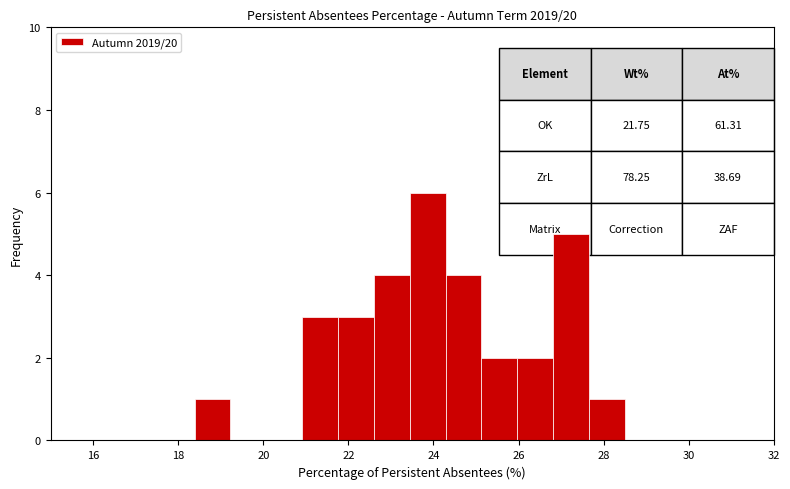

Which range on the x-axis has the tallest bar?

23.4 to 24.2